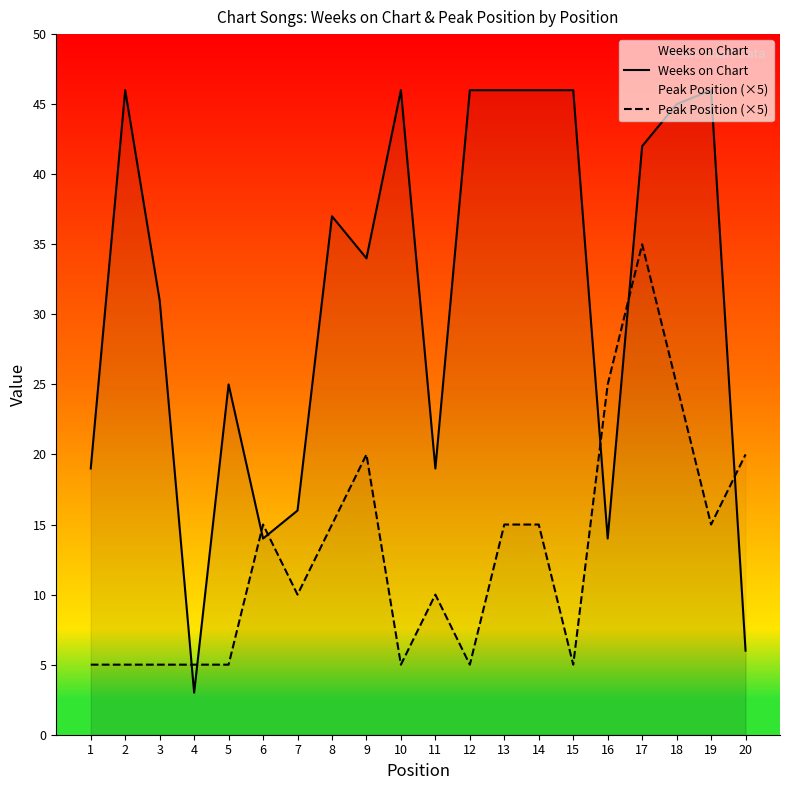

At which label does Weeks on Chart reach its peak?

2